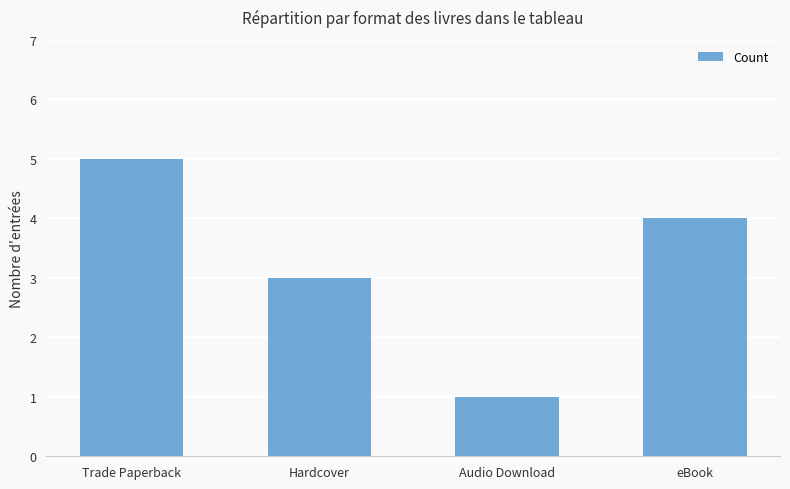

Which category has the lowest value across all series?

Audio Download